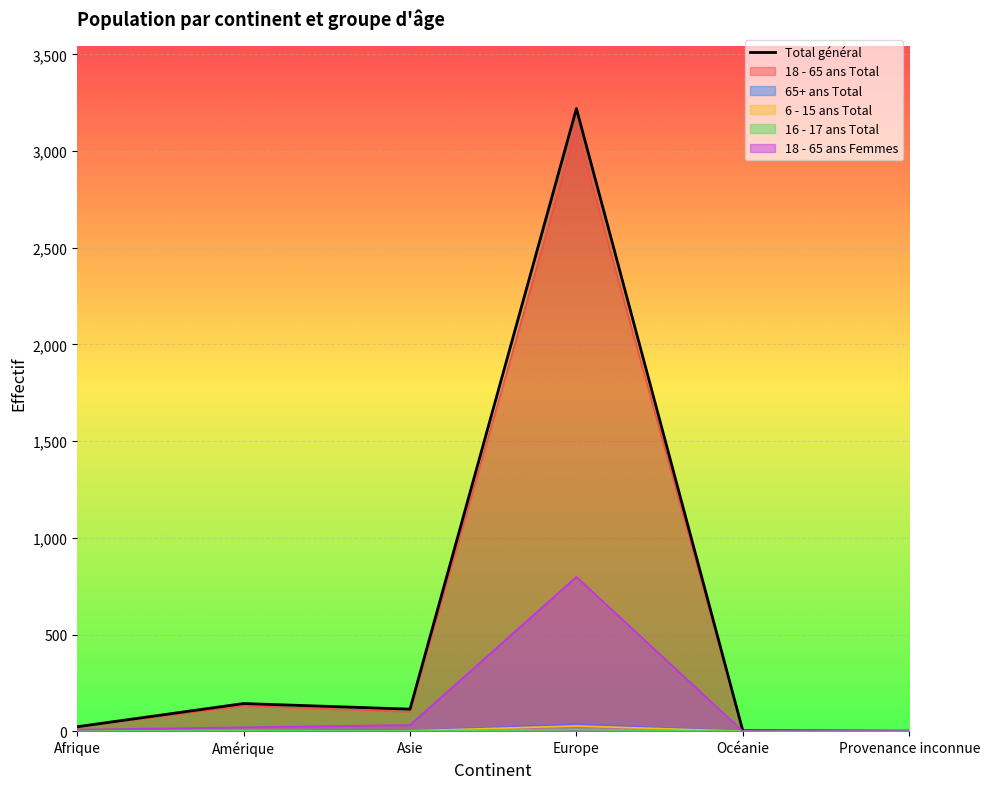

Is the value of 65+ ans Total at Provenance inconnue greater than the value of 18 - 65 ans Total at Afrique?

No